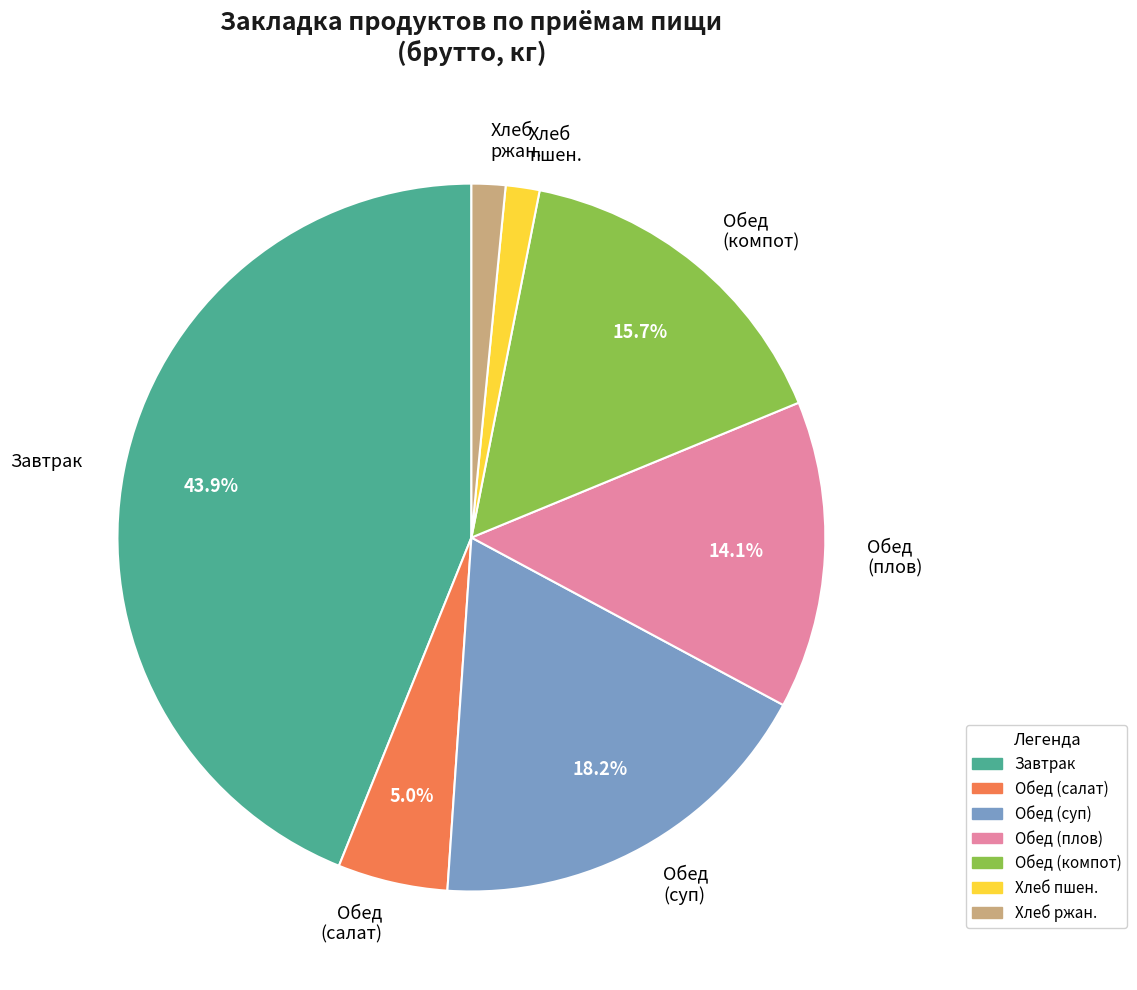

How many segments does this pie chart have?

7